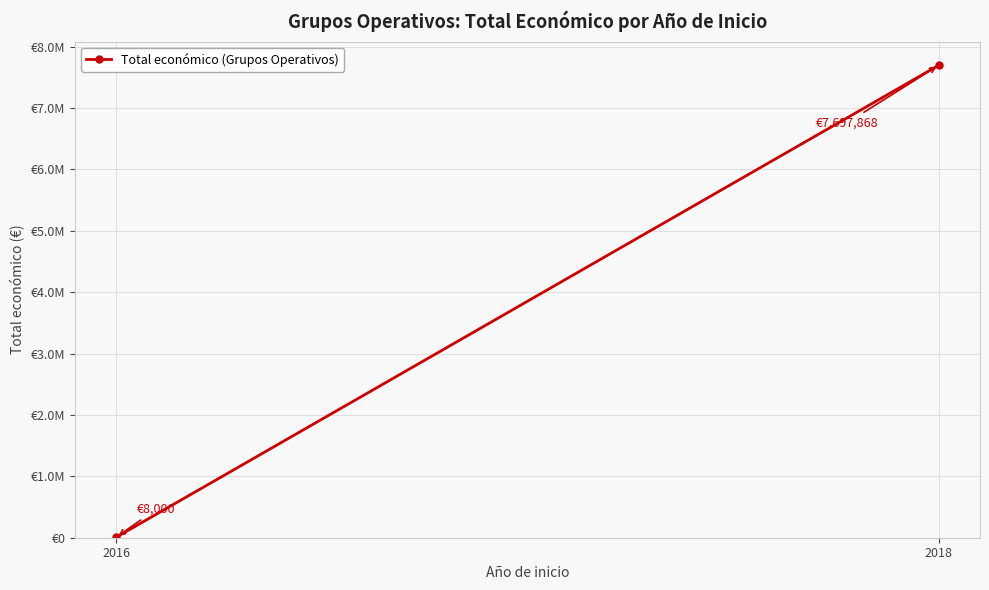

What is the average value?

3852934